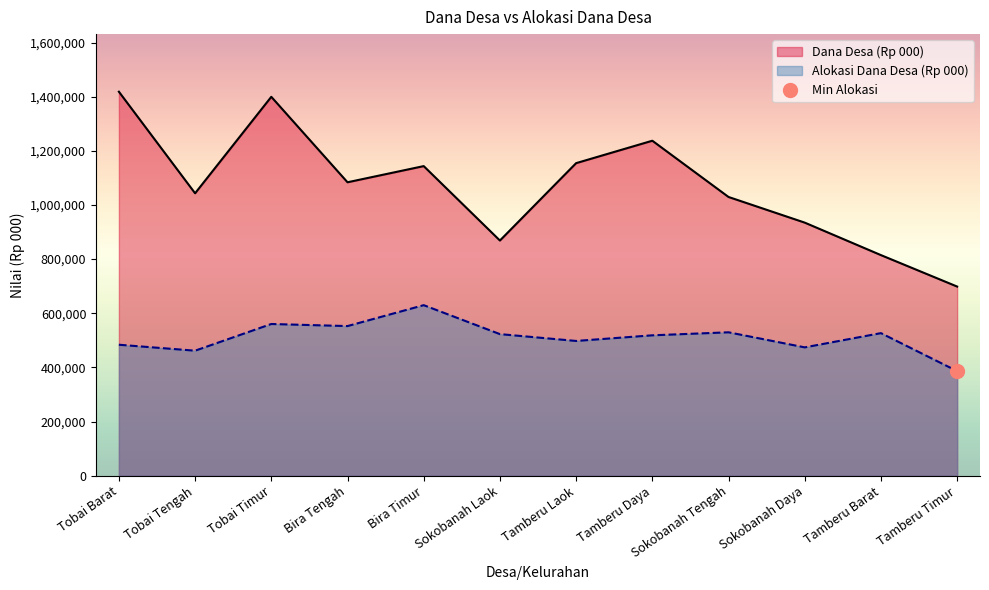

What is the difference between the maximum and minimum values in the Dana Desa (Rp 000) series?

719824.0